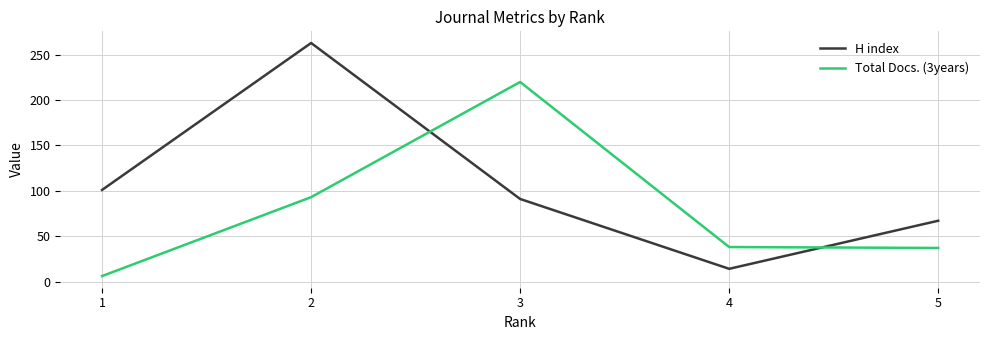

Which series has the widest spread of values?

H index